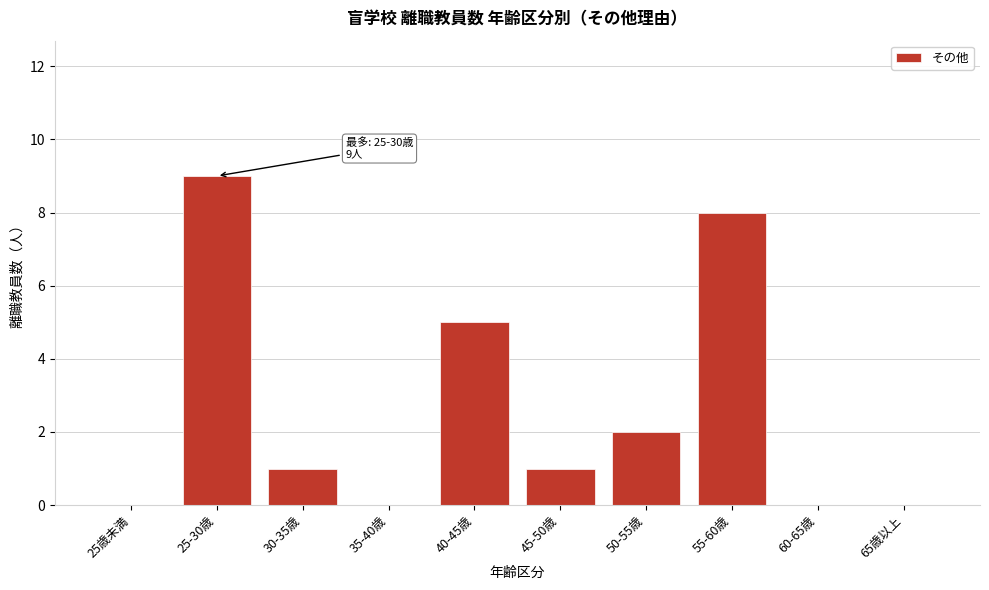

Reading left to right, transcribe all the data shown in this chart.

25歳未満=0	25-30歳=9	30-35歳=1	35-40歳=0	40-45歳=5	45-50歳=1	50-55歳=2	55-60歳=8	60-65歳=0	65歳以上=0